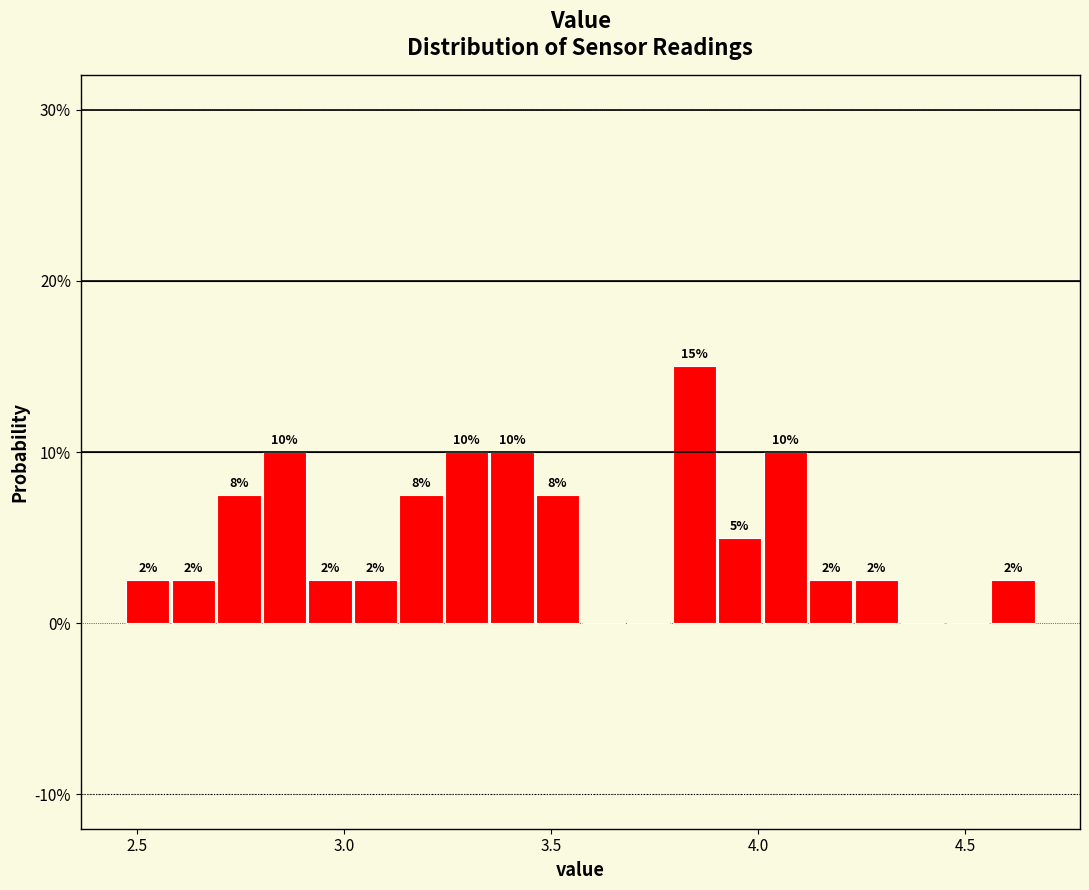

Around what value on the x-axis is the tallest bar? Give the approximate position of its centre, as read against the axis.

3.85